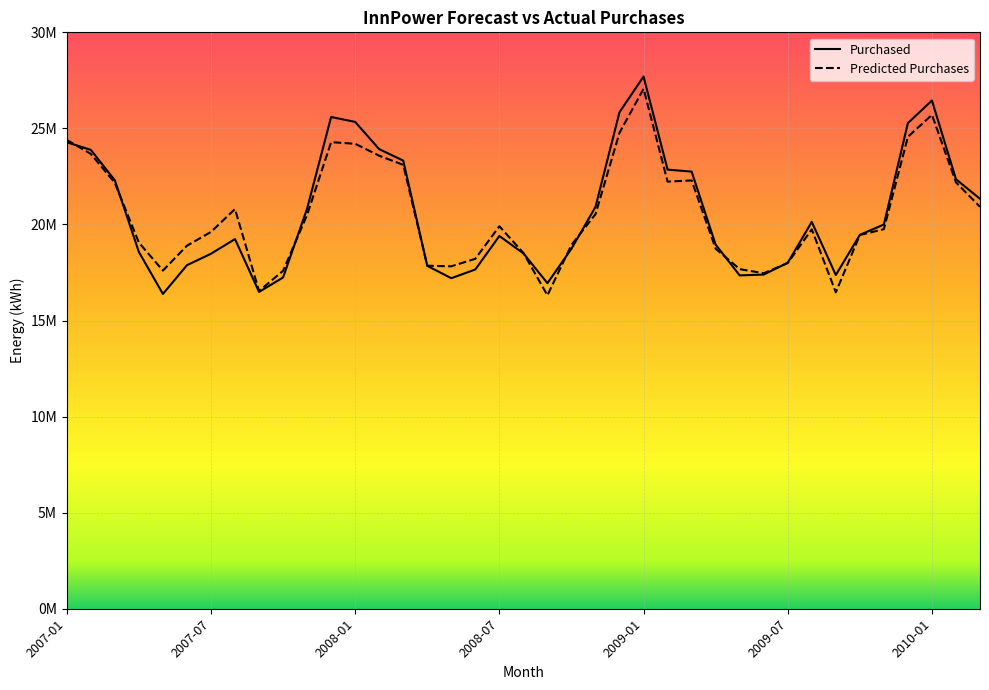

What are all the series names shown in the legend?

Purchased, Predicted Purchases